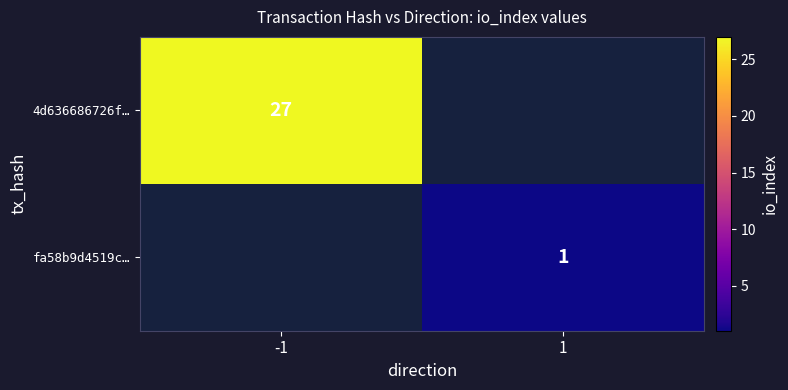

True or false: fa58b9d4519c… has a value of 1 at 1.

True